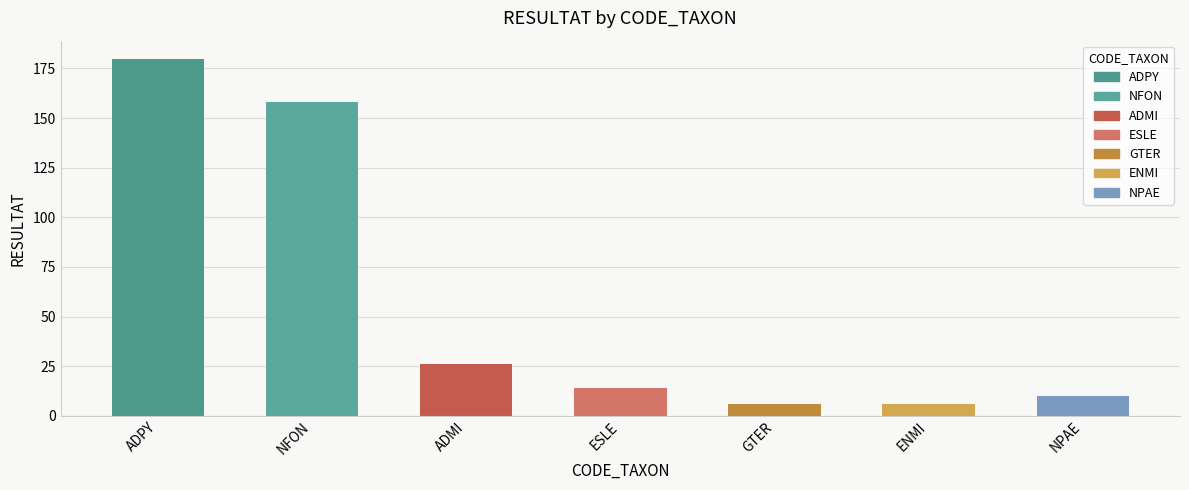

Which label corresponds to the largest value in the chart?

ADPY